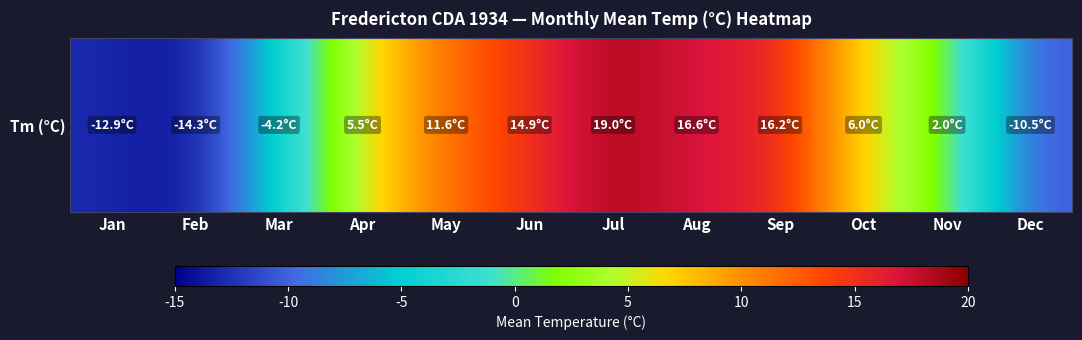

Reading right to left, list all the values displayed in this chart.

-10.5	2.0	6.0	16.2	16.6	19.0	14.9	11.6	5.5	-4.2	-14.3	-12.9